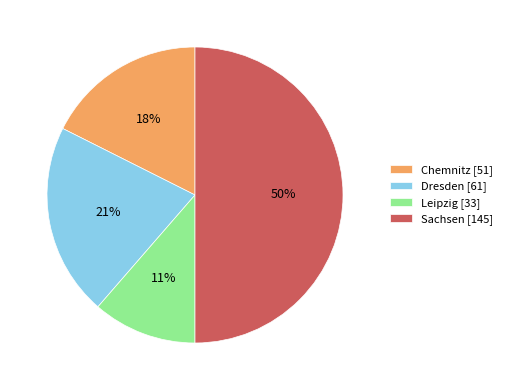

Which has a higher value, Sachsen [145] or Chemnitz [51]?

Sachsen [145]